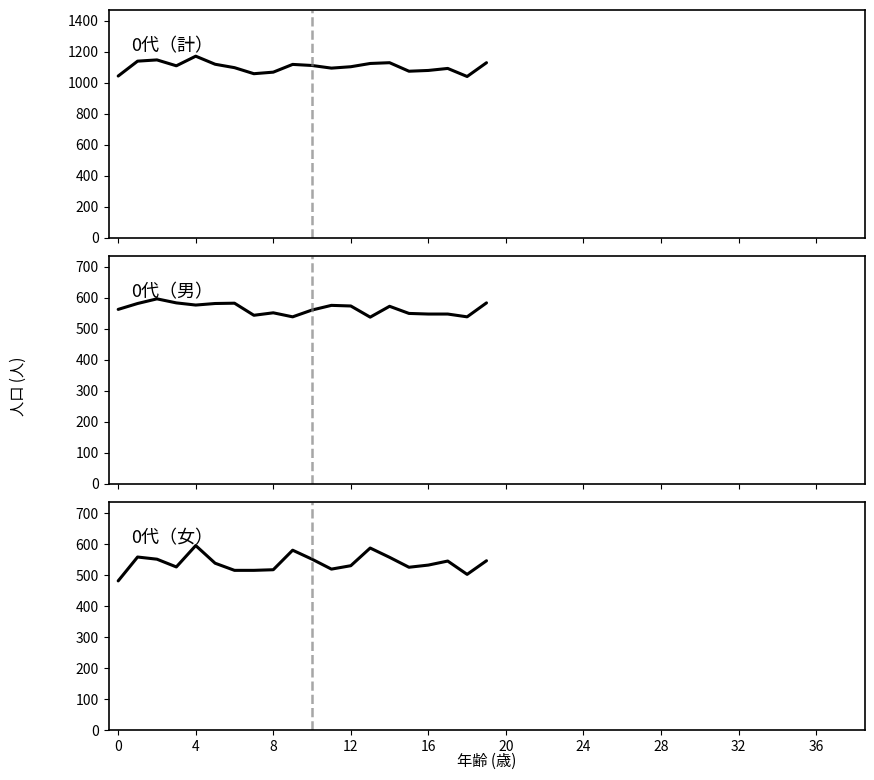

How many interior local valleys does the projection mean series have?

5